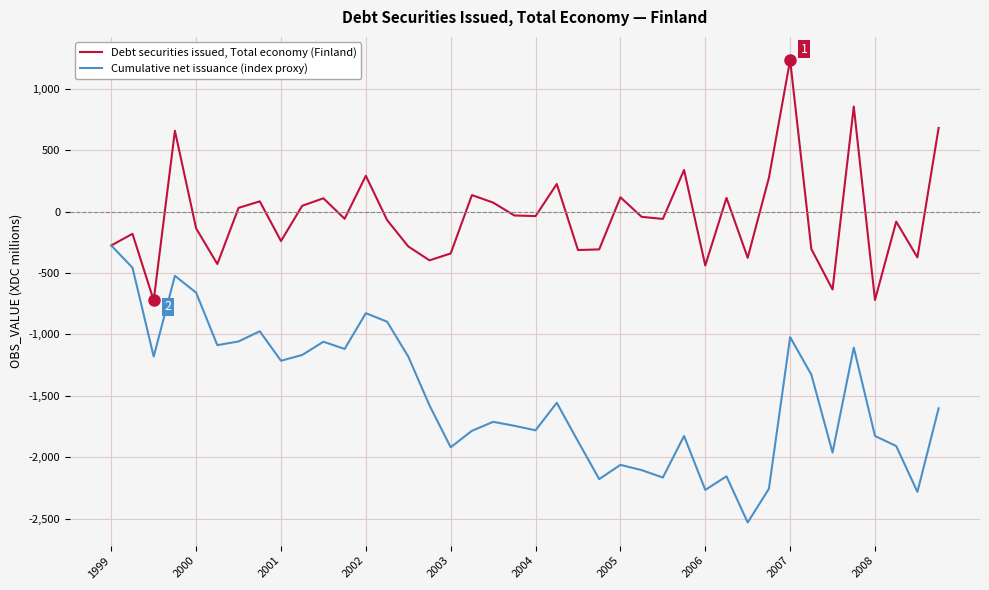

Which series has the widest spread of values?

Cumulative net issuance (index proxy)